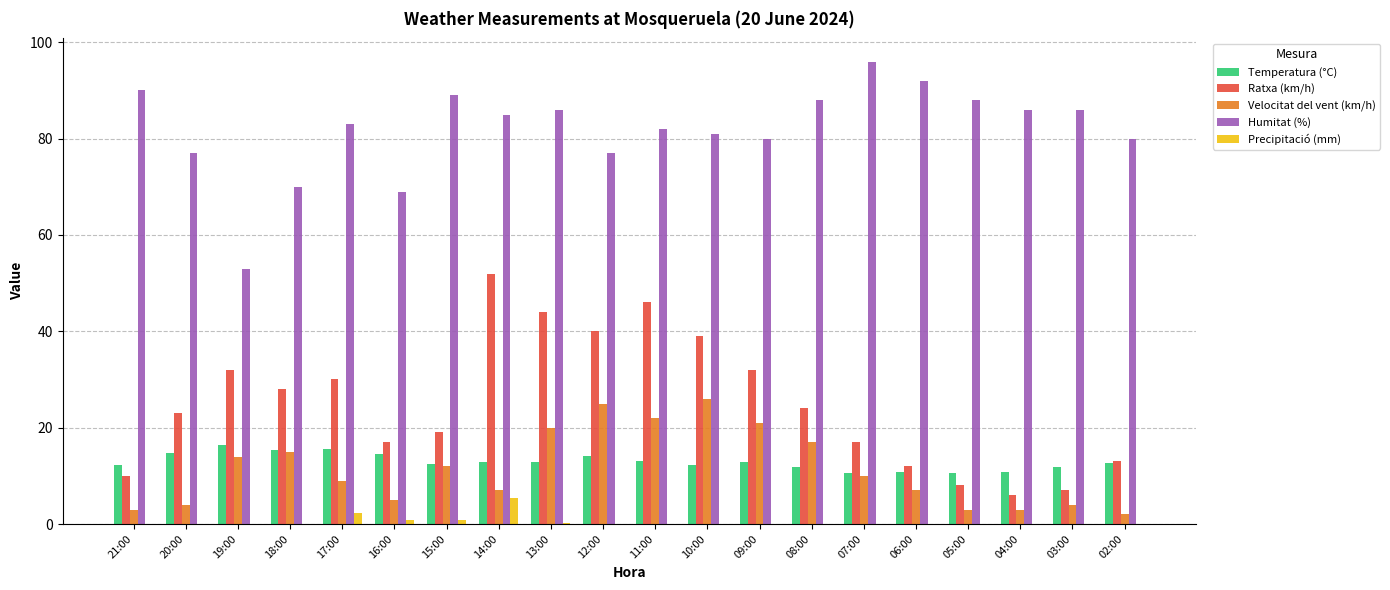

Between 13:00 and 02:00, which series saw the biggest shift?

Ratxa (km/h)